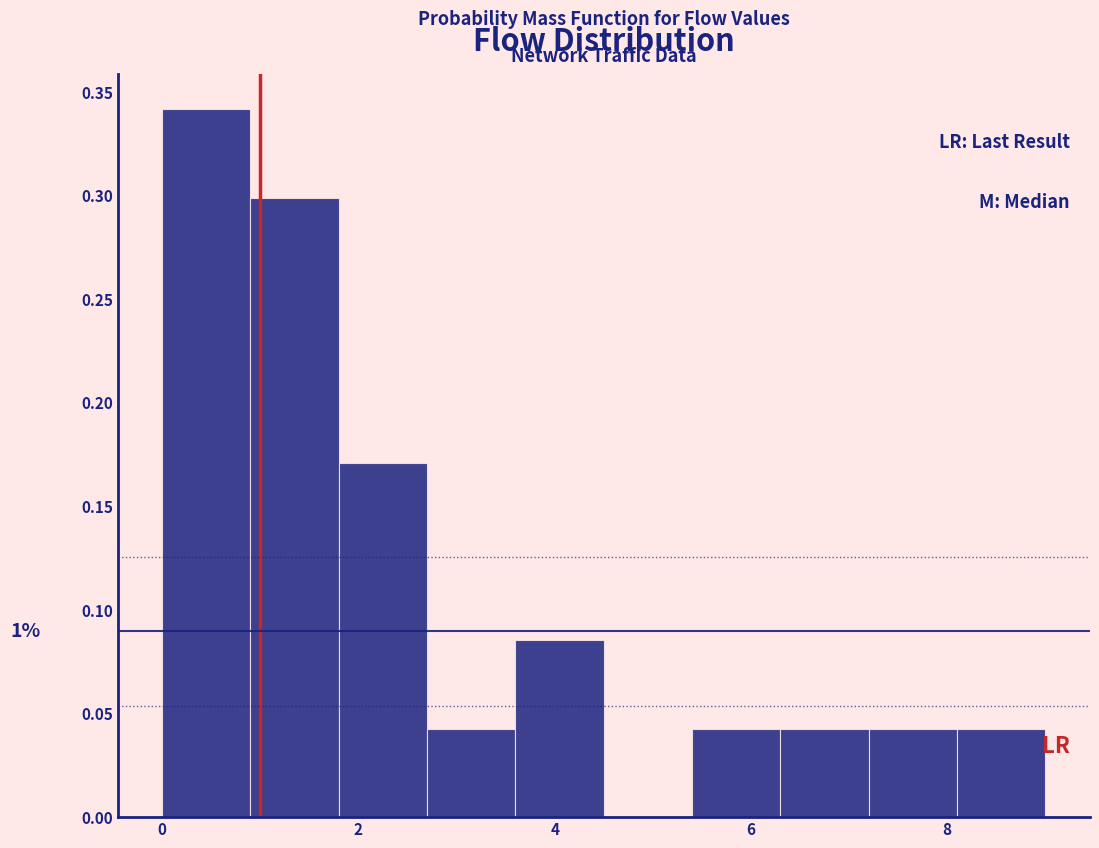

Which range on the x-axis has the tallest bar?

0.0 to 0.9